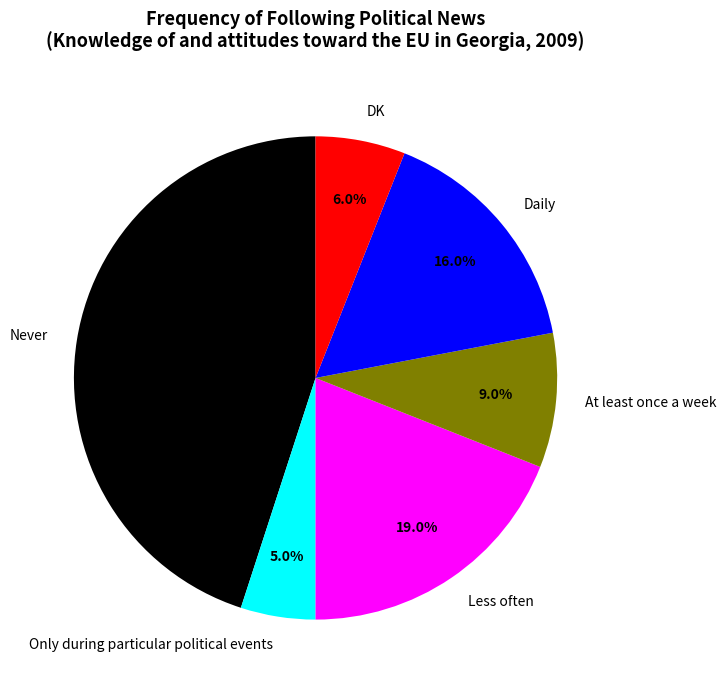

To the nearest percent, what is the average slice percentage?

17%